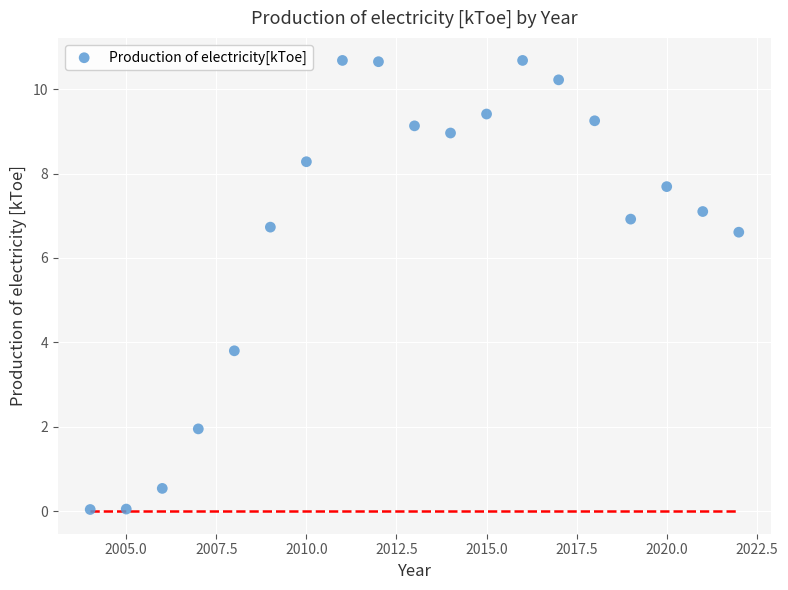

What is the range of Y values (max minus min)?

10.6